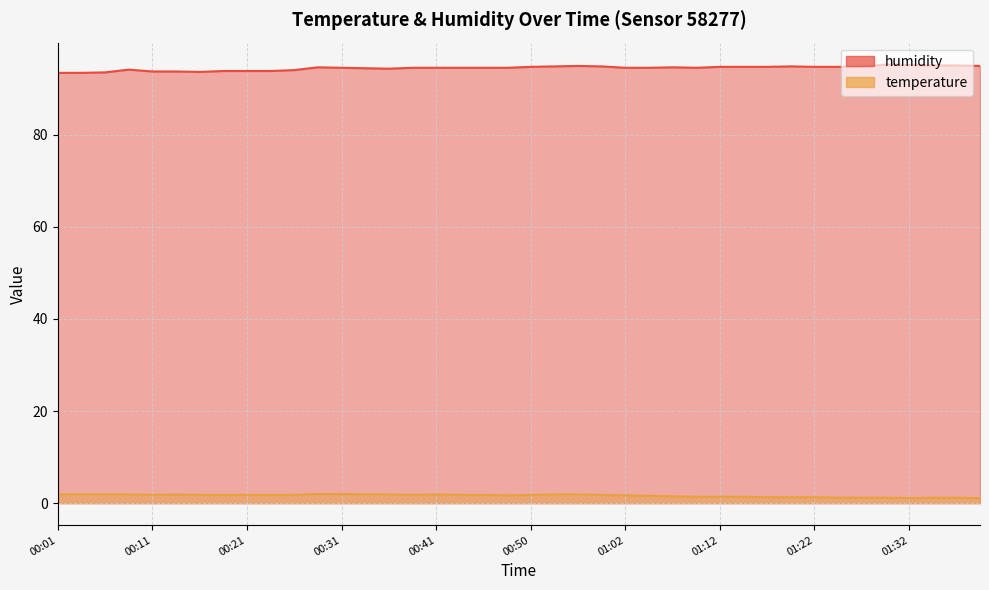

Count the number of data series in this chart.

2